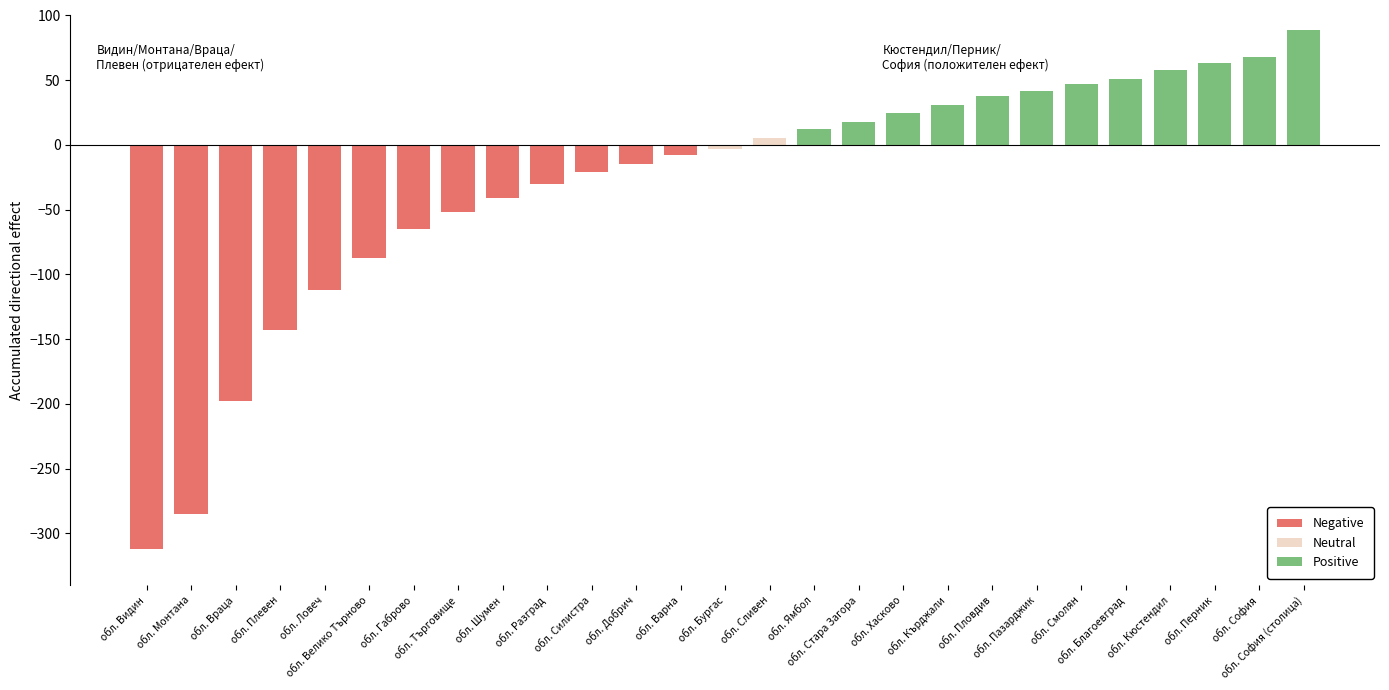

How many categories are shown in the chart?

27